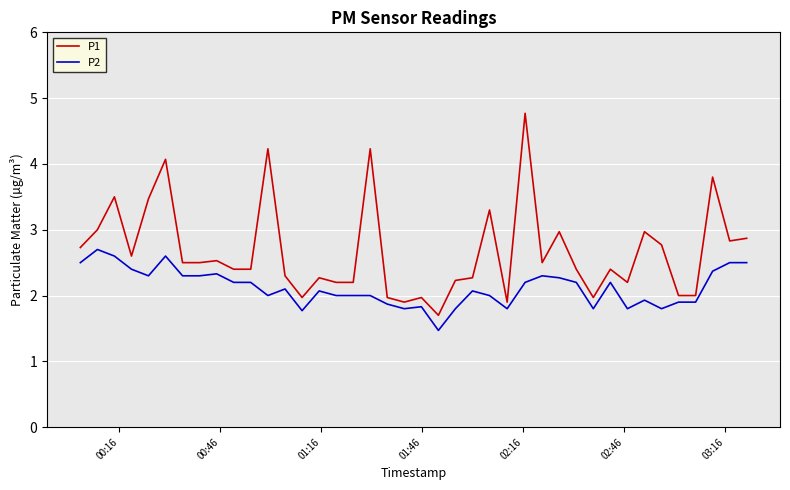

Which series has the widest spread of values?

P1